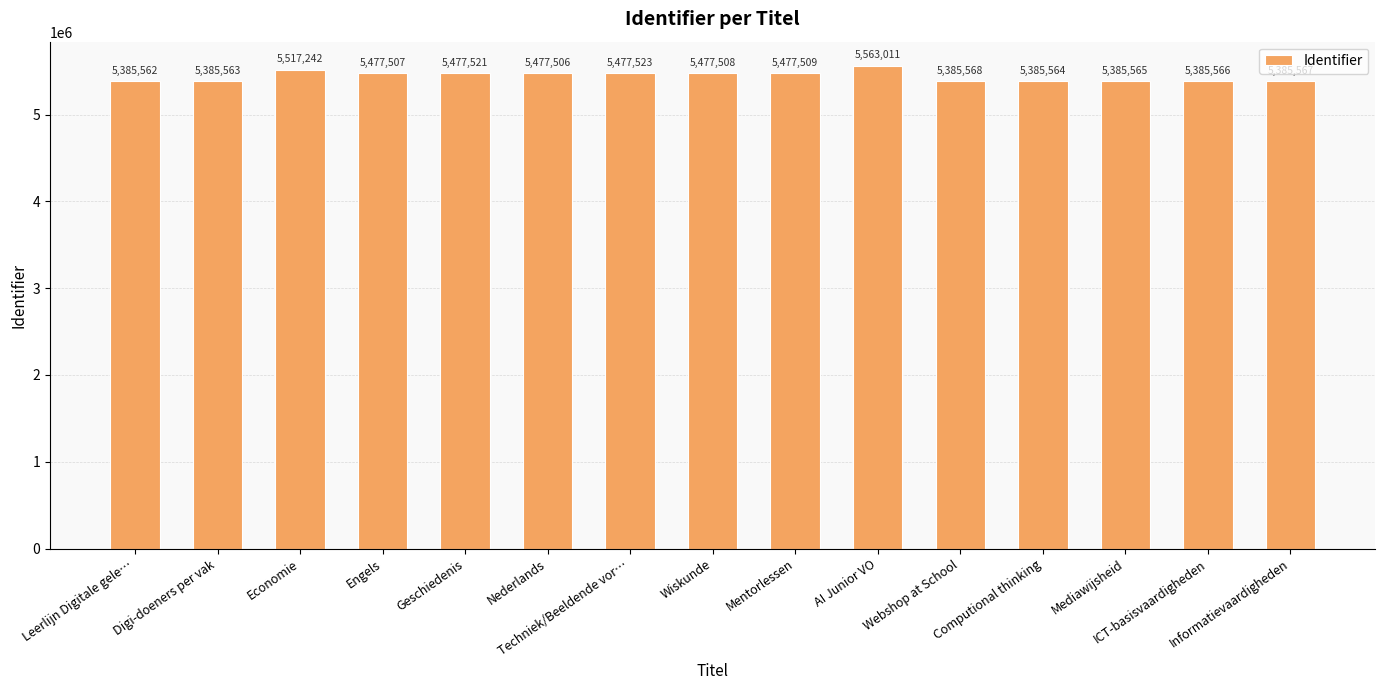

What is the greatest value displayed?

5563011